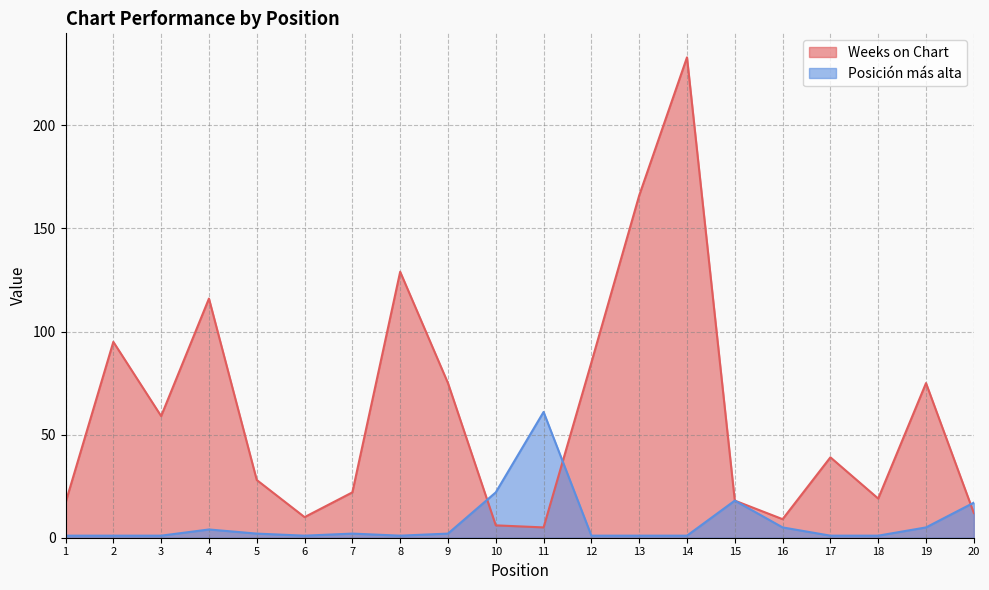

Which series ends up on top after the final intersection of Posición más alta and Weeks on Chart?

Posición más alta